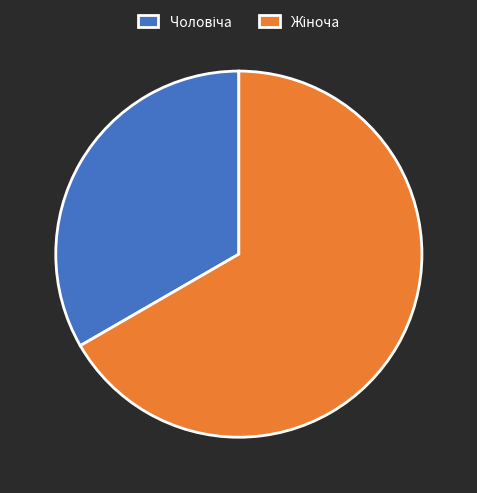

Is there any slice that represents more than half of the pie?

Yes